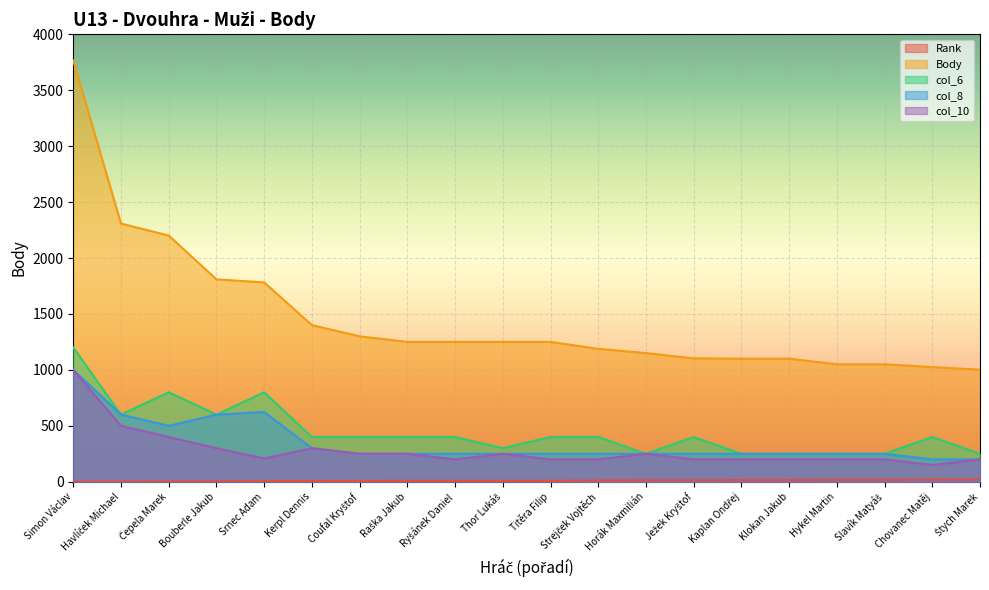

True or false: col_10 and col_6 intersect in this chart.

False